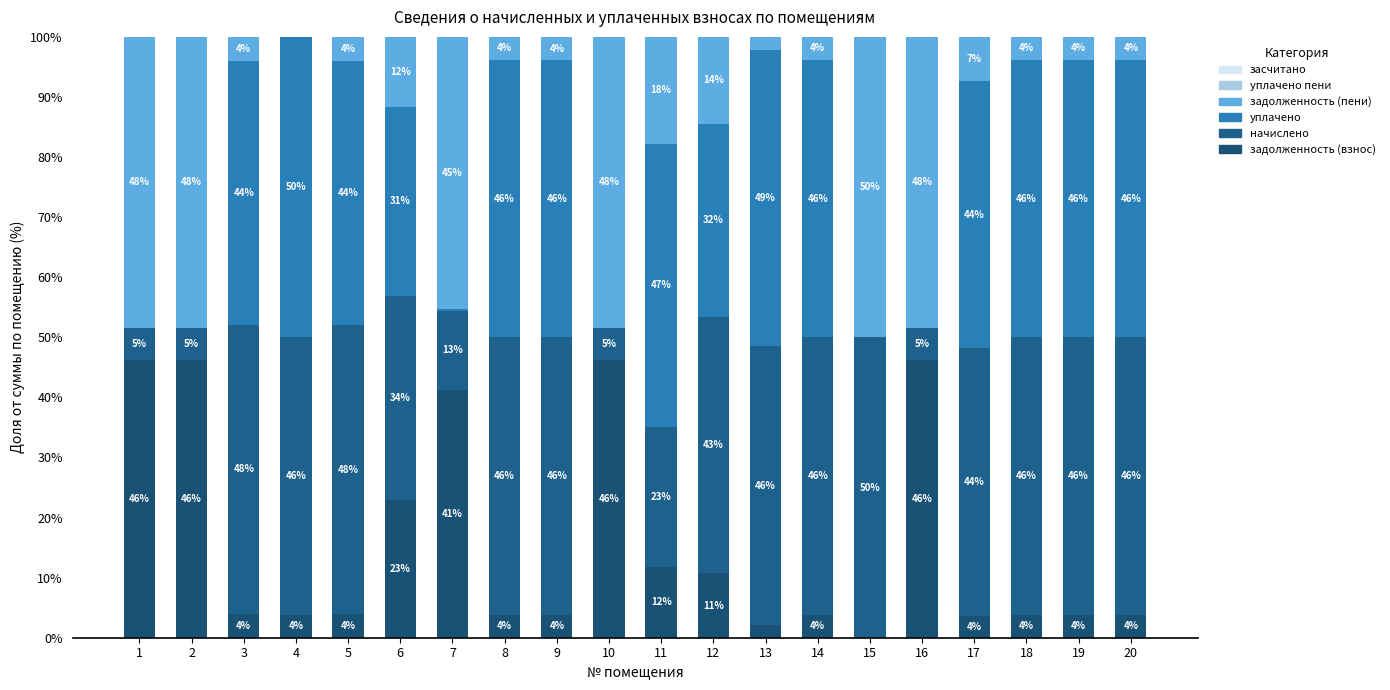

What is the difference between the задолженность (взнос) values at 8 and 1?

42.4